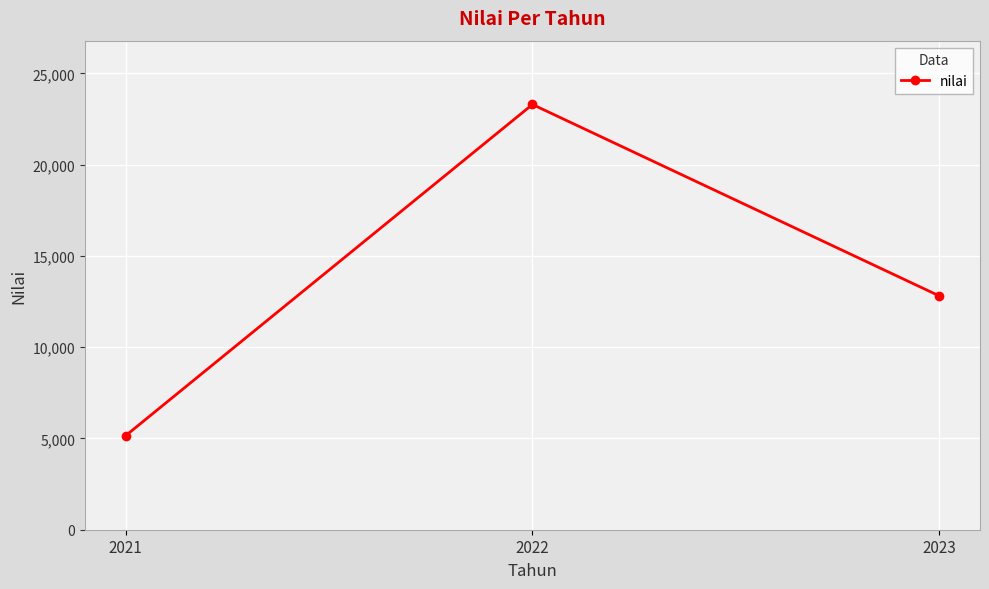

What is the value of the 1st point from the left?

5150.0